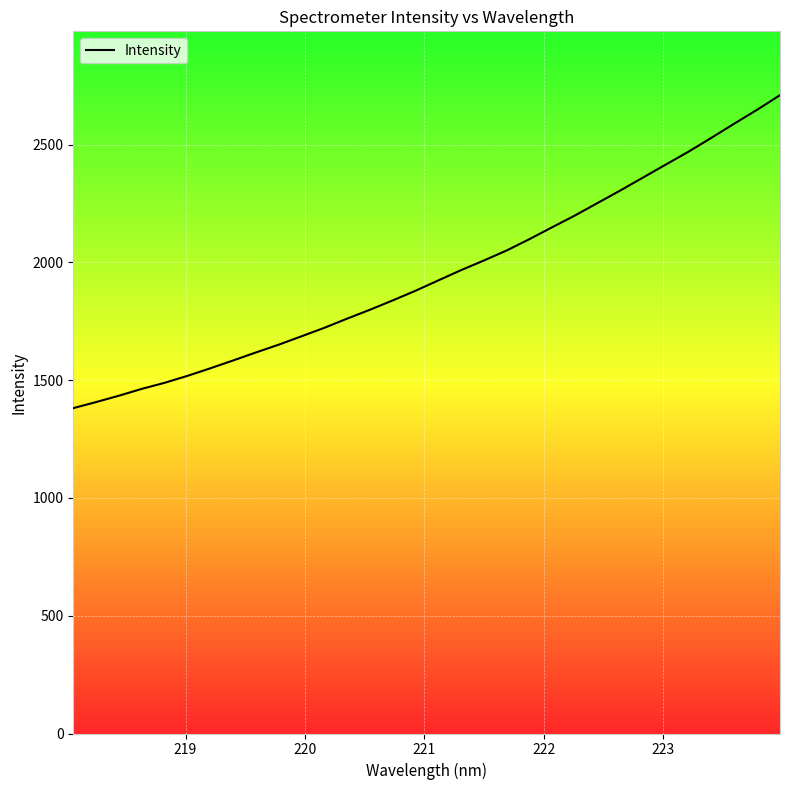

What is the difference between the maximum and minimum values?

1328.6